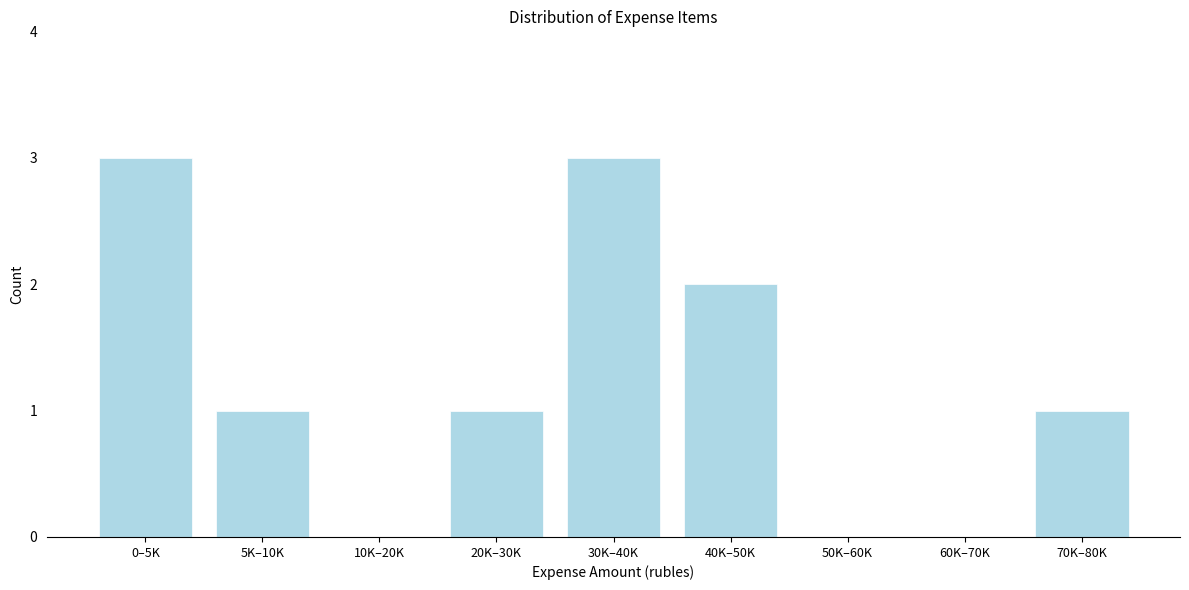

Reading left to right, extract all data points from this chart.

0–5K=3	5K–10K=1	10K–20K=0	20K–30K=1	30K–40K=3	40K–50K=2	50K–60K=0	60K–70K=0	70K–80K=1